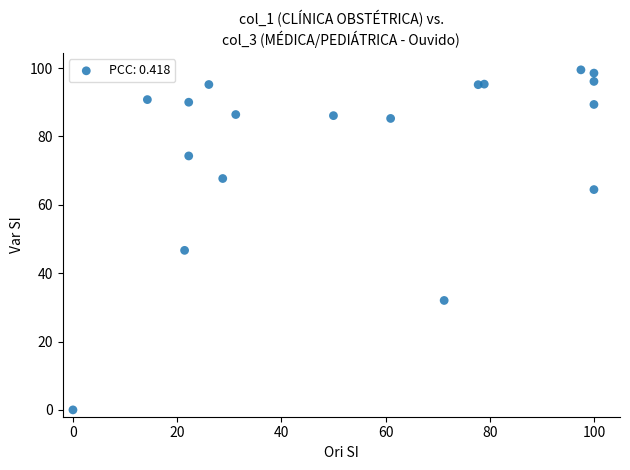

What is the range of Y values (max minus min)?

99.5